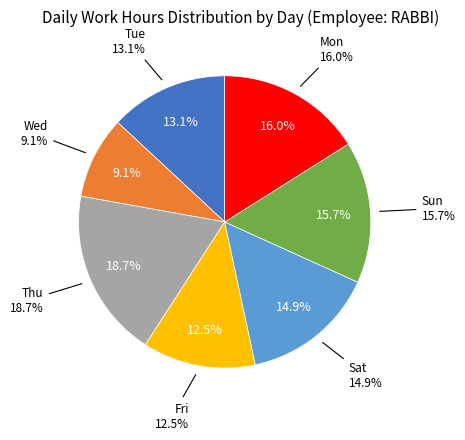

The Wed slice represents 1% of the pie. True or false?

False